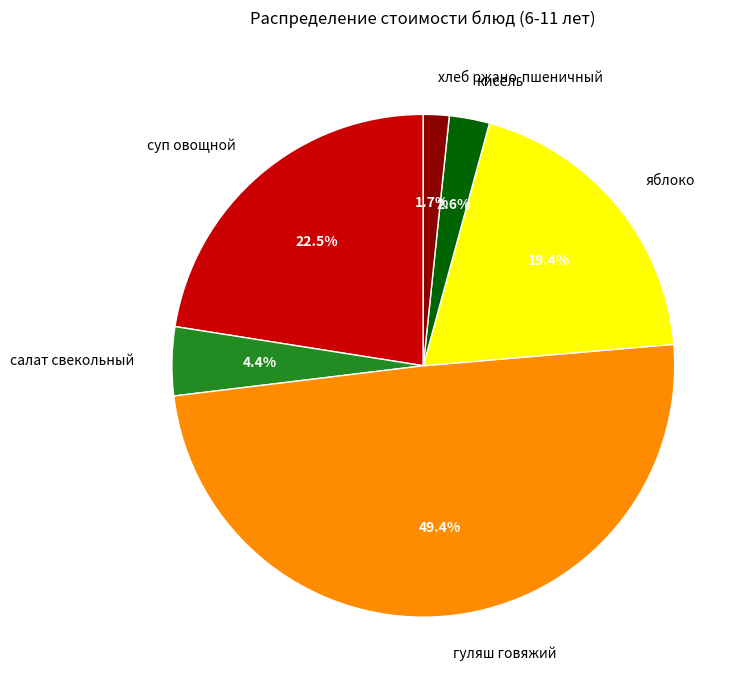

Rank the categories by value from highest to lowest.

гуляш говяжий, суп овощной, яблоко, салат свекольный, кисель, хлеб ржано-пшеничный